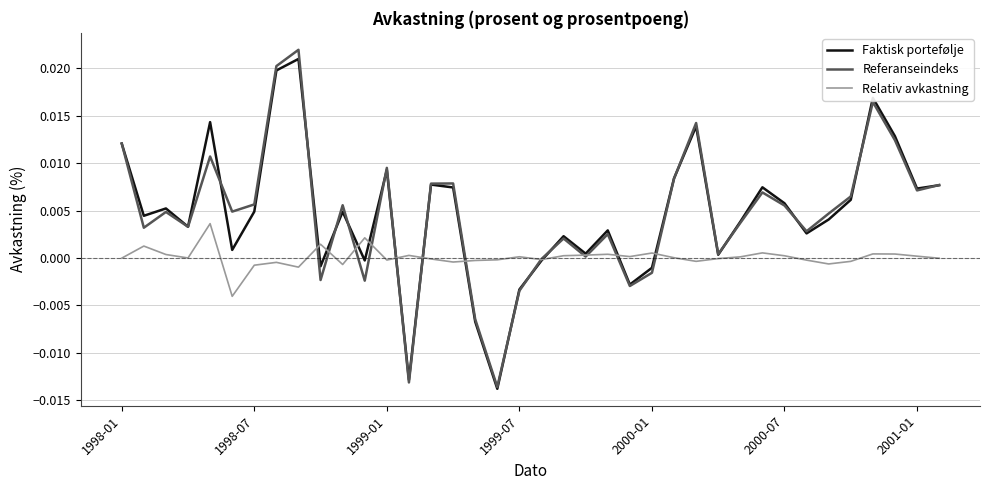

How many intersections are there between Referanseindeks and Relativ avkastning?

12